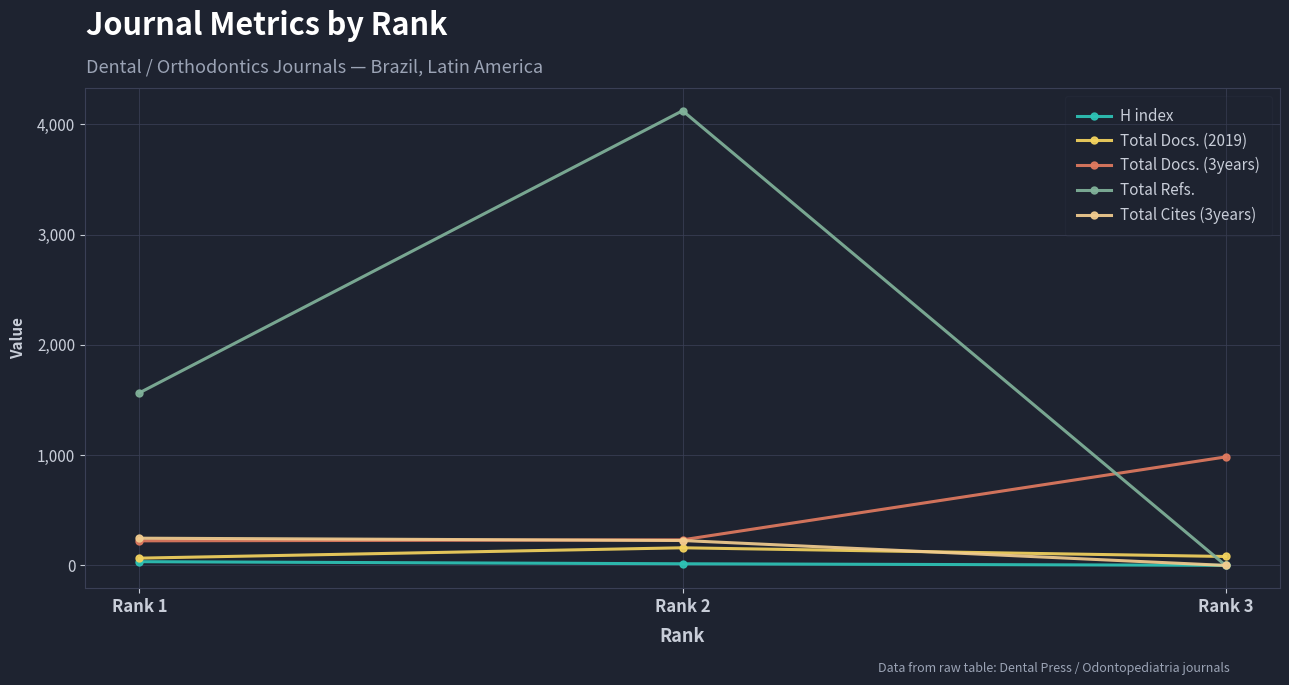

Where is Total Docs. (2019) nearest to the value 113?

Rank 3